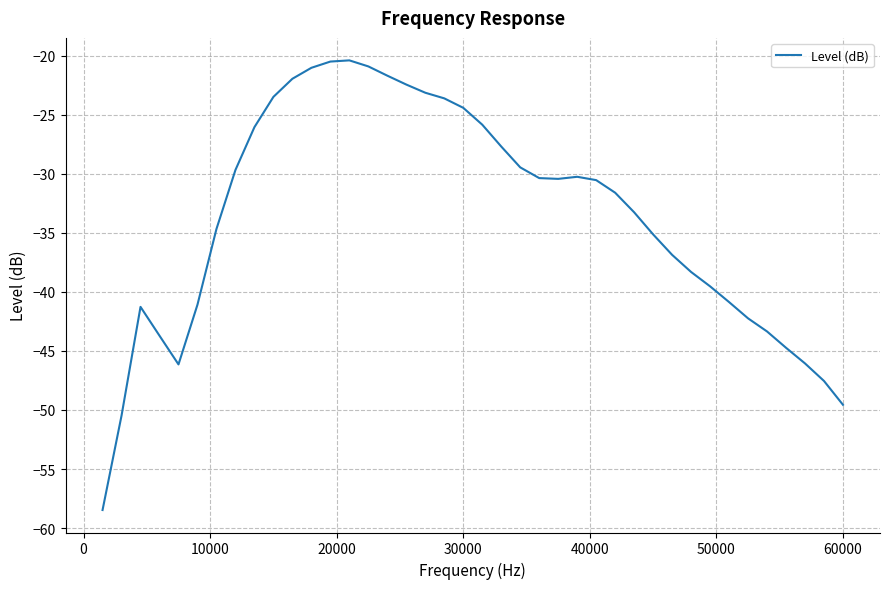

What is the difference between the maximum and minimum values?

38.1